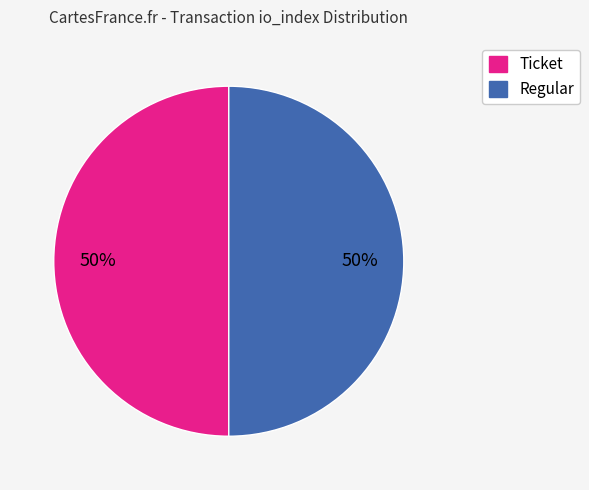

To the nearest percent, what is the average slice percentage?

50%